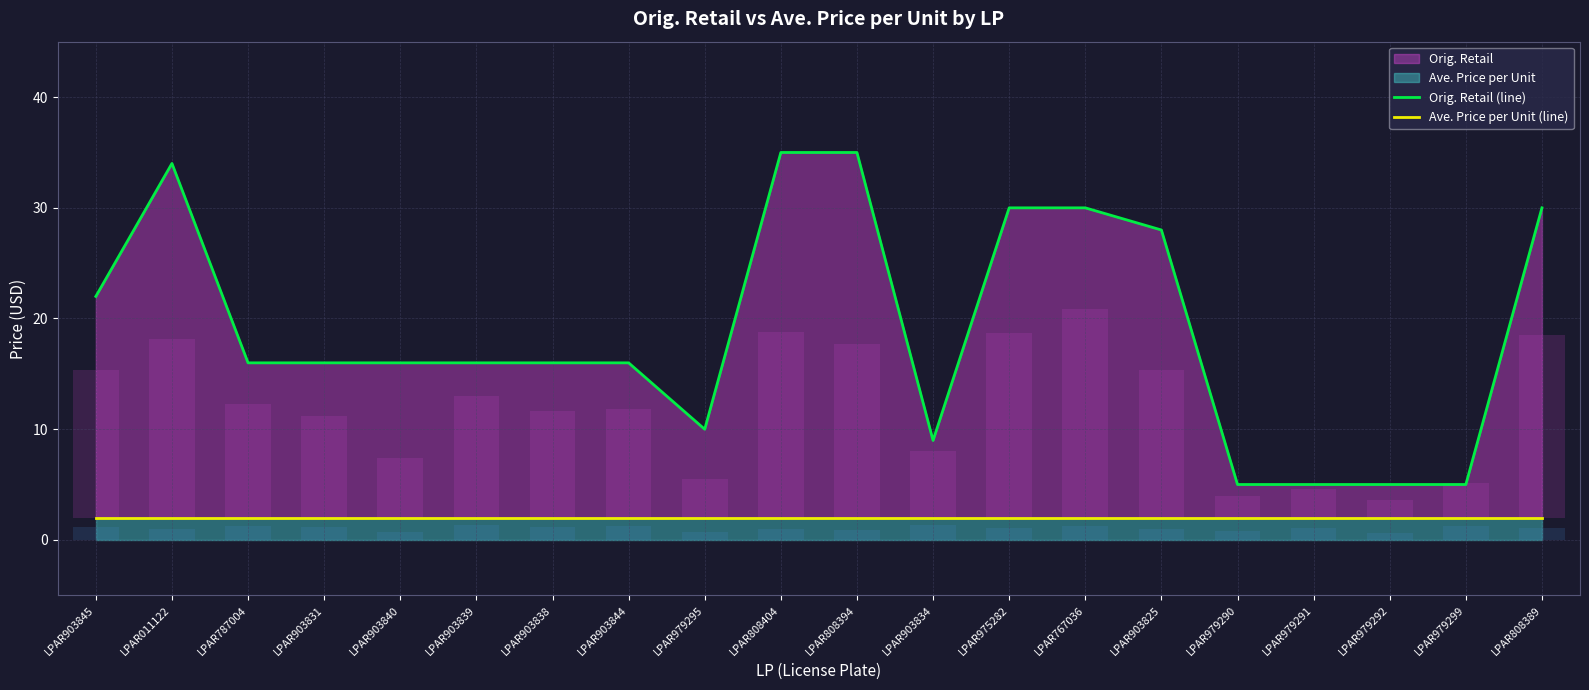

Reading right to left, list all the values displayed in this chart.

Orig. Retail (line): LPAR808389=30.0	LPAR979299=5.0	LPAR979292=5.0	LPAR979291=5.0	LPAR979290=5.0	LPAR903825=28.0	LPAR767036=30.0	LPAR975282=30.0	LPAR903834=9.0	LPAR808394=35.0	LPAR808404=35.0	LPAR979295=10.0	LPAR903844=16.0	LPAR903838=16.0	LPAR903839=16.0	LPAR903840=16.0	LPAR903831=16.0	LPAR787004=16.0	LPAR011122=34.0	LPAR903845=22.0
Ave. Price per Unit (line): LPAR808389=2.0	LPAR979299=2.0	LPAR979292=2.0	LPAR979291=2.0	LPAR979290=2.0	LPAR903825=2.0	LPAR767036=2.0	LPAR975282=2.0	LPAR903834=2.0	LPAR808394=2.0	LPAR808404=2.0	LPAR979295=2.0	LPAR903844=2.0	LPAR903838=2.0	LPAR903839=2.0	LPAR903840=2.0	LPAR903831=2.0	LPAR787004=2.0	LPAR011122=2.0	LPAR903845=2.0